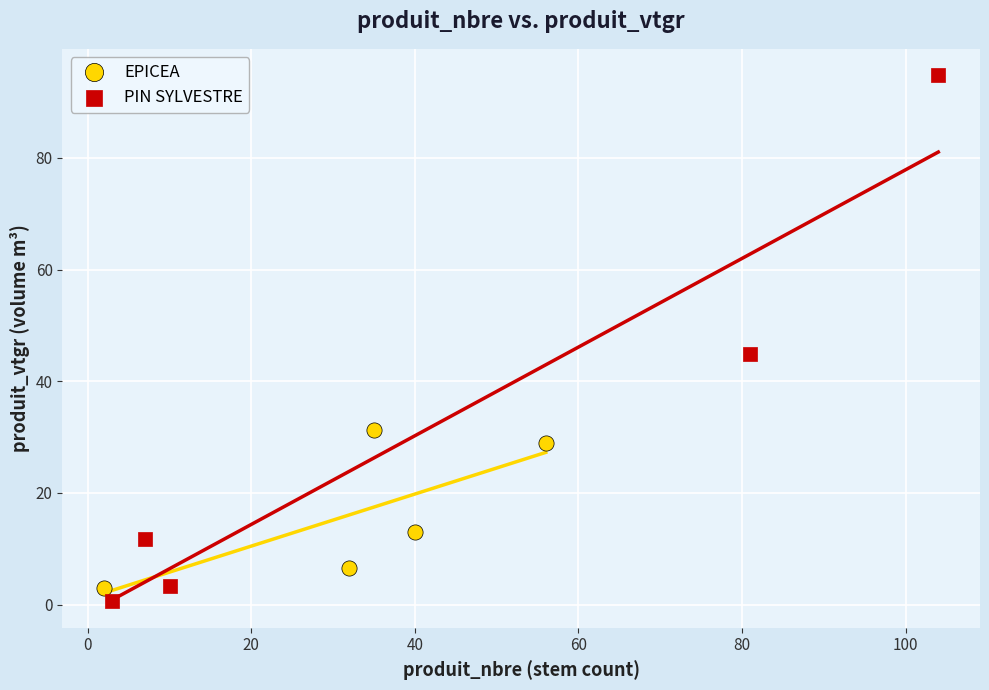

Which series contains the highest Y value?

PIN SYLVESTRE